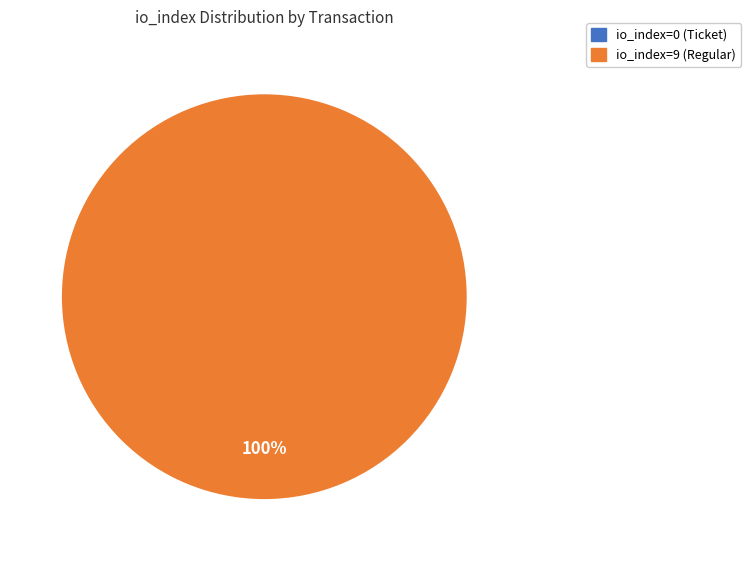

To the nearest percent, what is the difference between the largest and smallest slice percentages?

100%